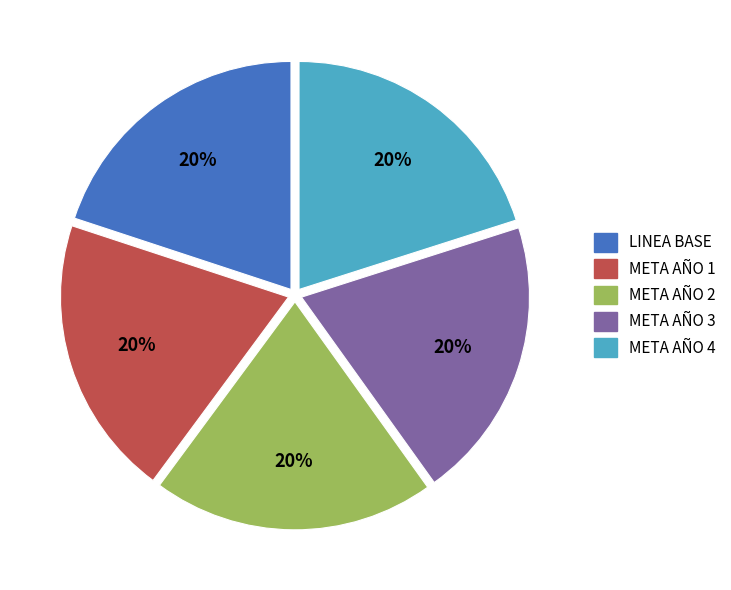

How many slices are in this pie chart?

5